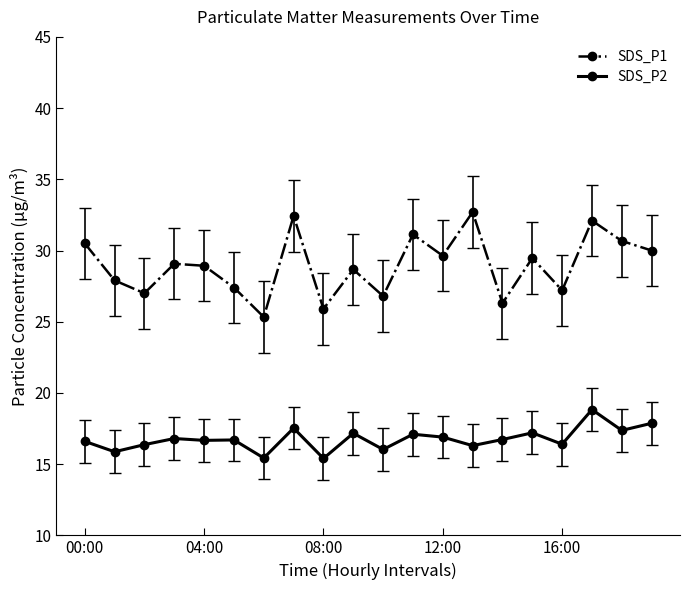

What is the sum of all SDS_P2 values?

335.3